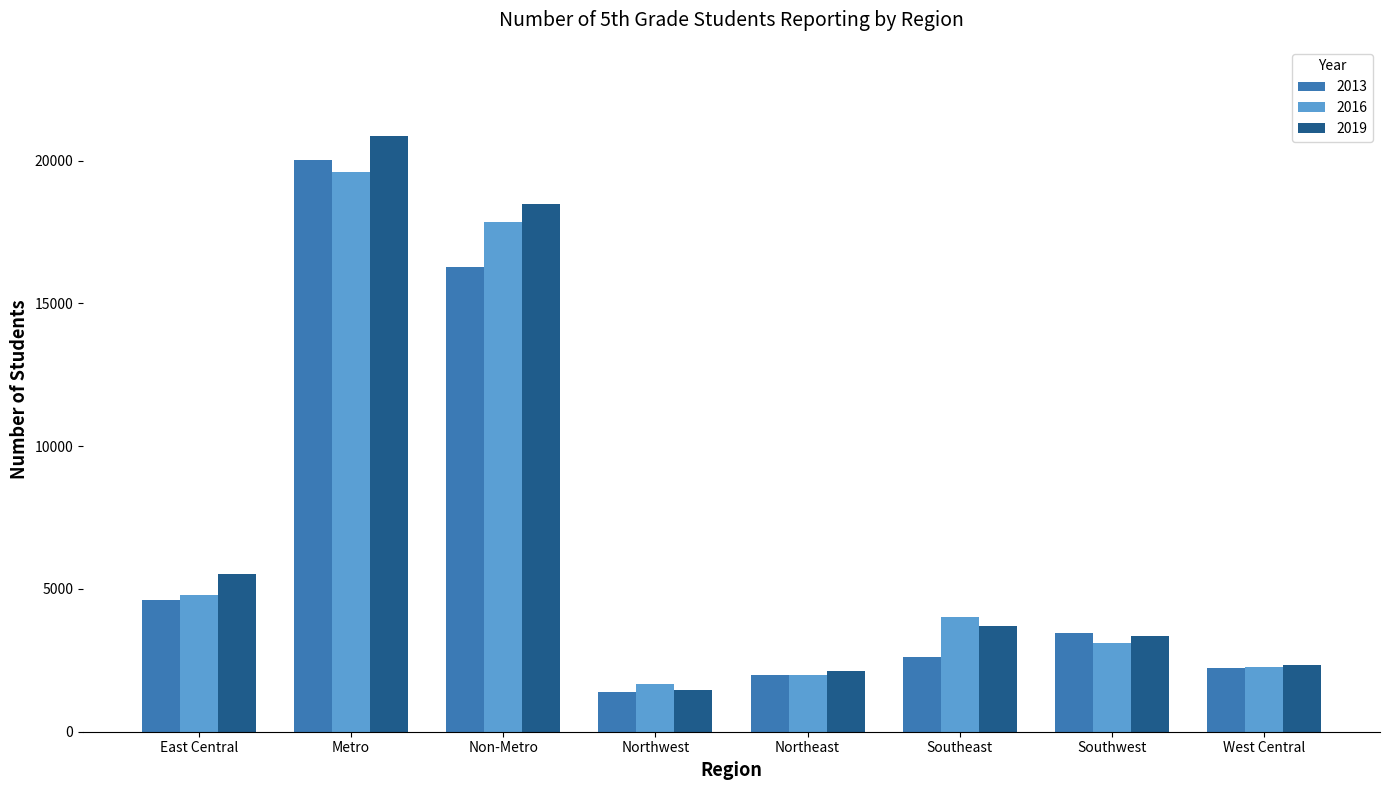

Is it true that 2016 equals 4515 at Non-Metro?

False